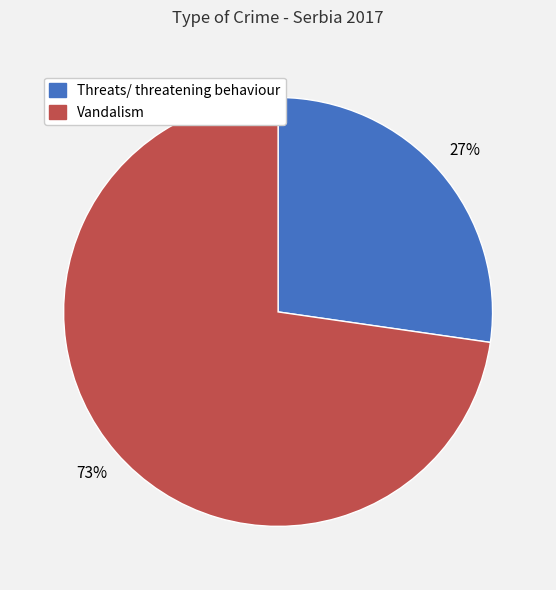

What is the smallest slice in the pie chart?

Threats/ threatening behaviour